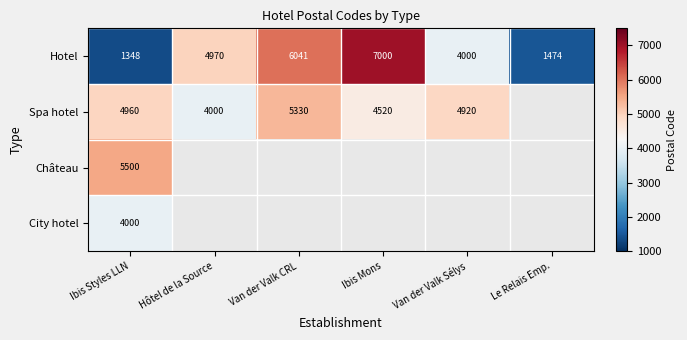

Is it true that Hotel equals 6041 at Van der Valk CRL?

True